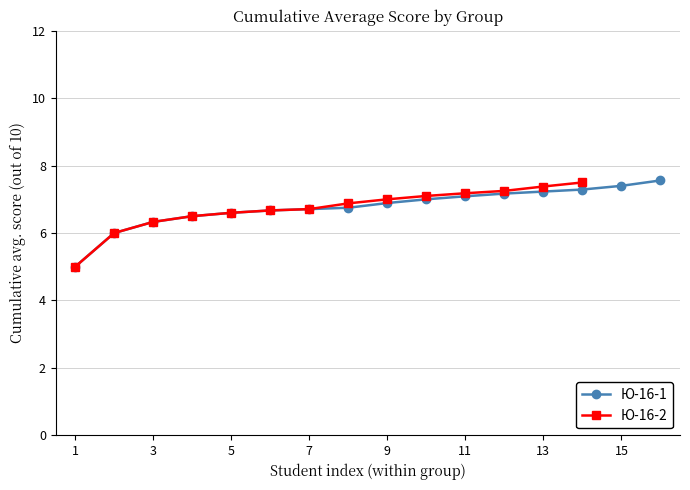

Is the value of Ю-16-2 at 4 greater than the value of Ю-16-1 at 6?

No